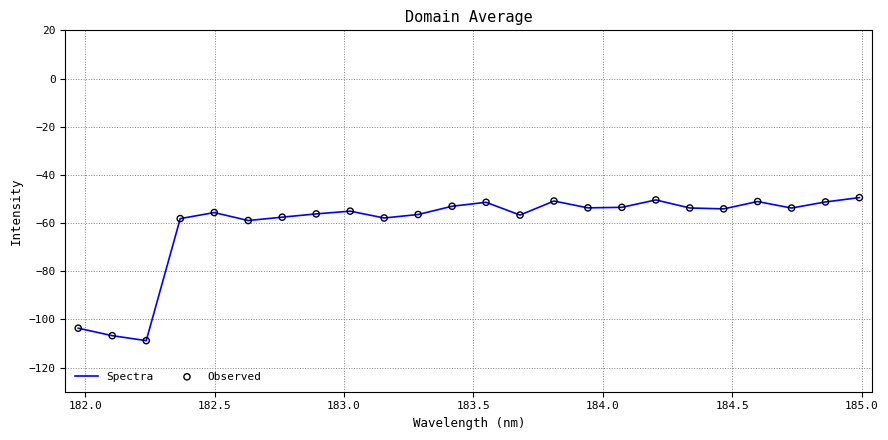

What is the maximum value shown in the chart?

-49.4